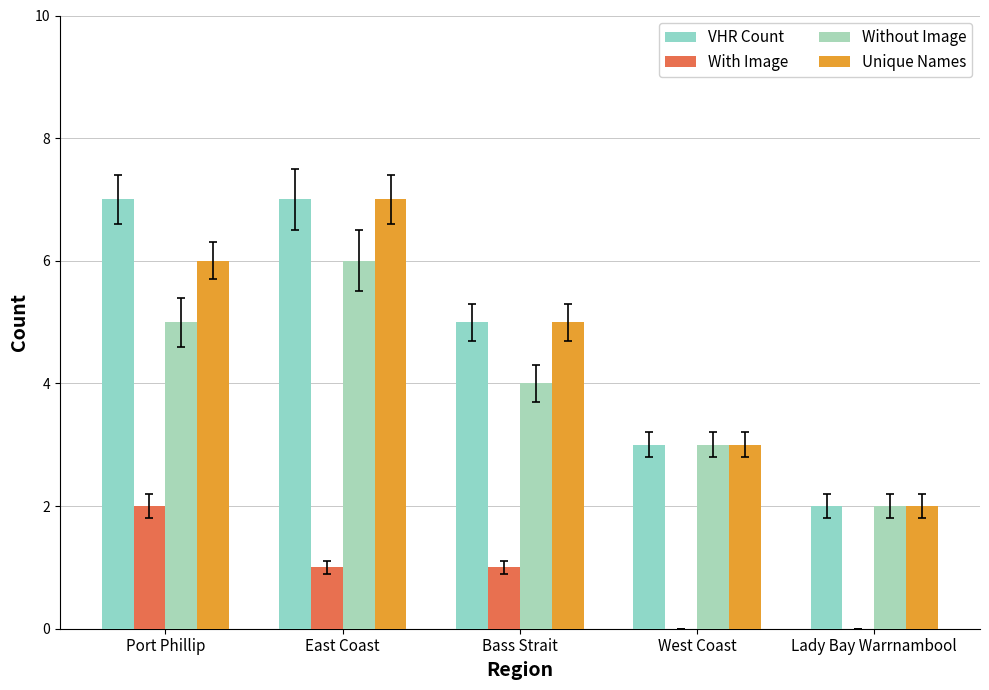

The value of Unique Names at Port Phillip is 6. True or false?

True